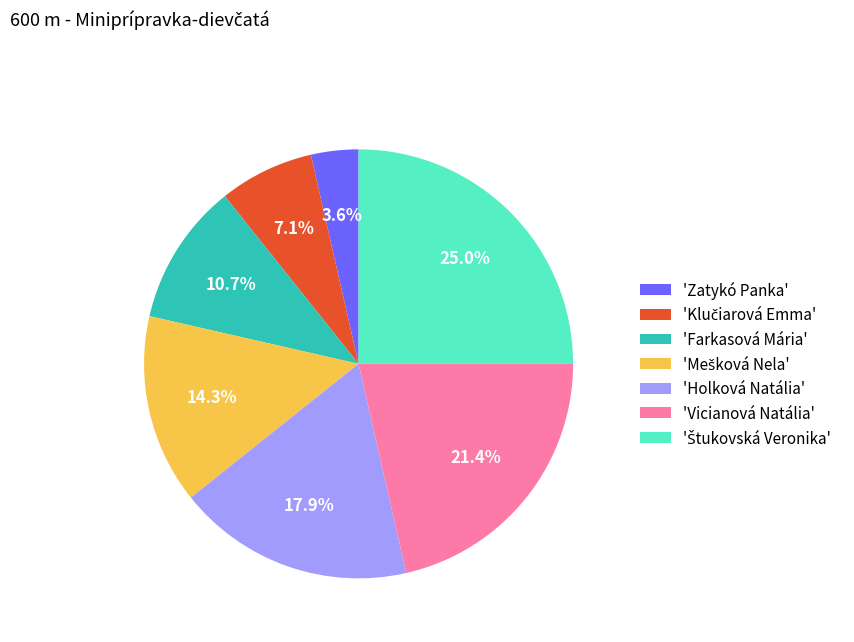

Does 'Farkasová Mária' account for over 50% of the chart?

No